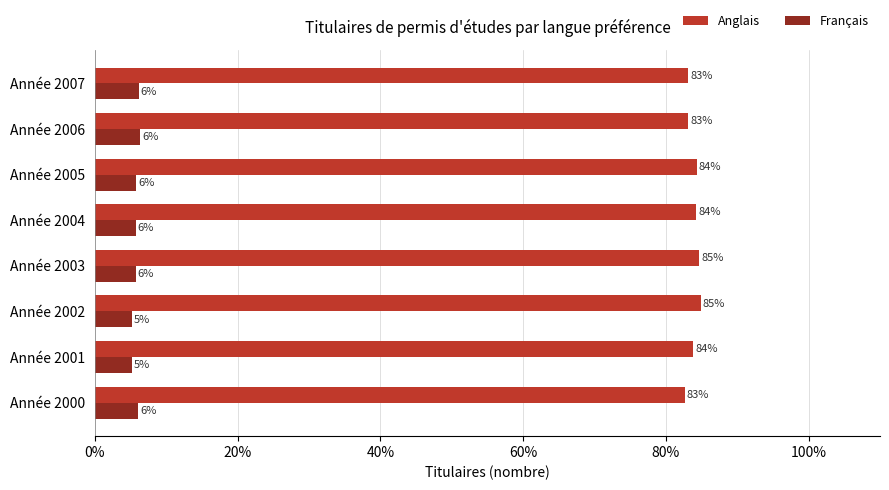

What is the difference between the second highest and minimum values in the Français series?

0.9